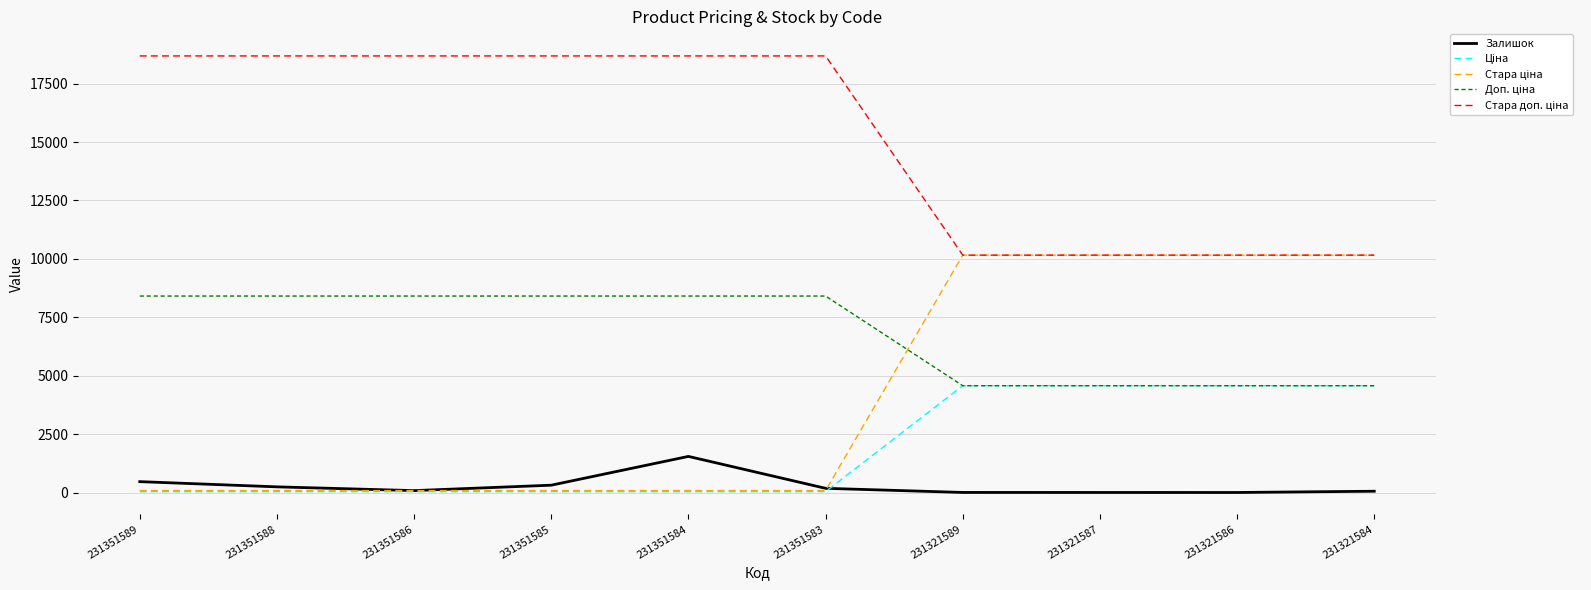

Is this an area chart (filled region under the line)?

No